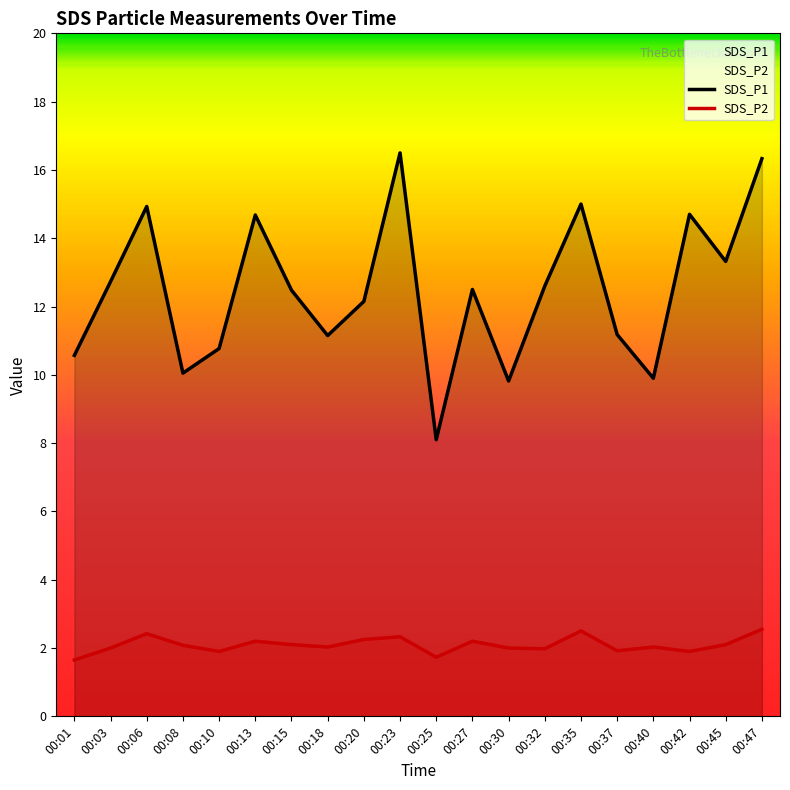

How many series are shown in this chart?

2